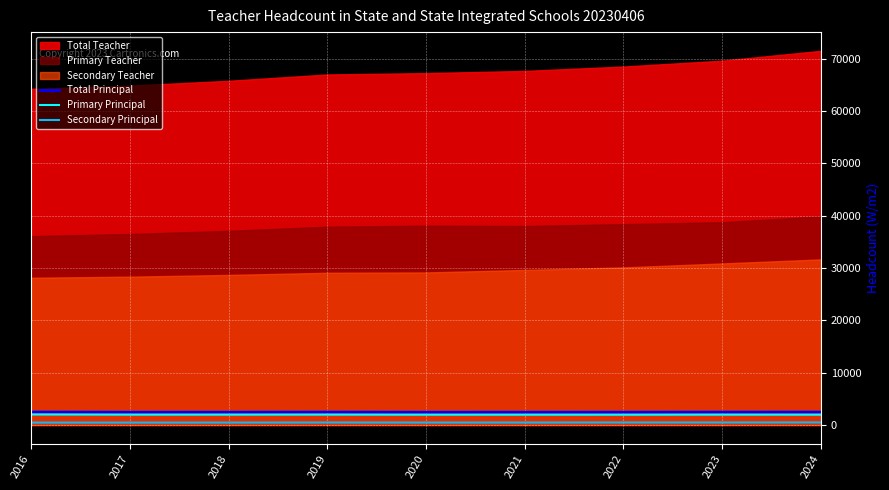

How many interior local peaks does the Primary Principal series have?

3